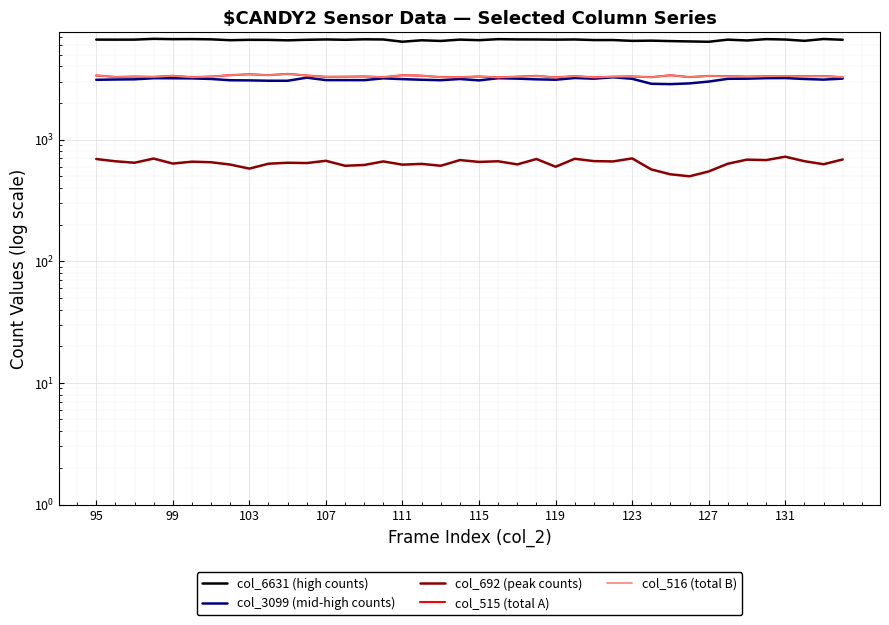

How many interior local peaks does the col_692 (peak counts) series have?

13